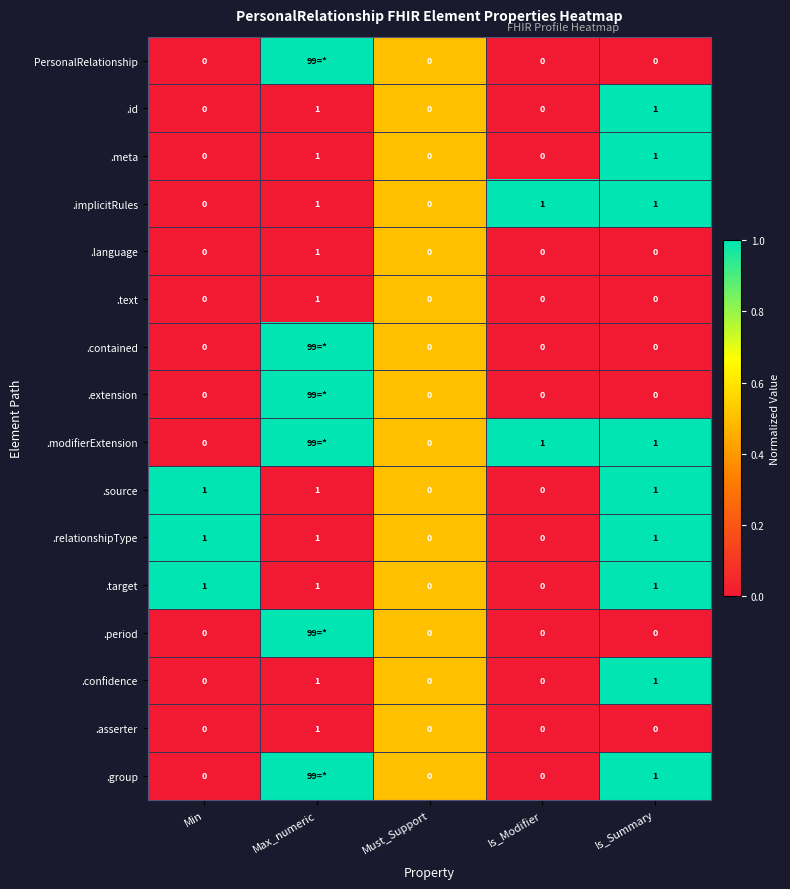

At which category is the sum across all series the highest?

Is_Summary